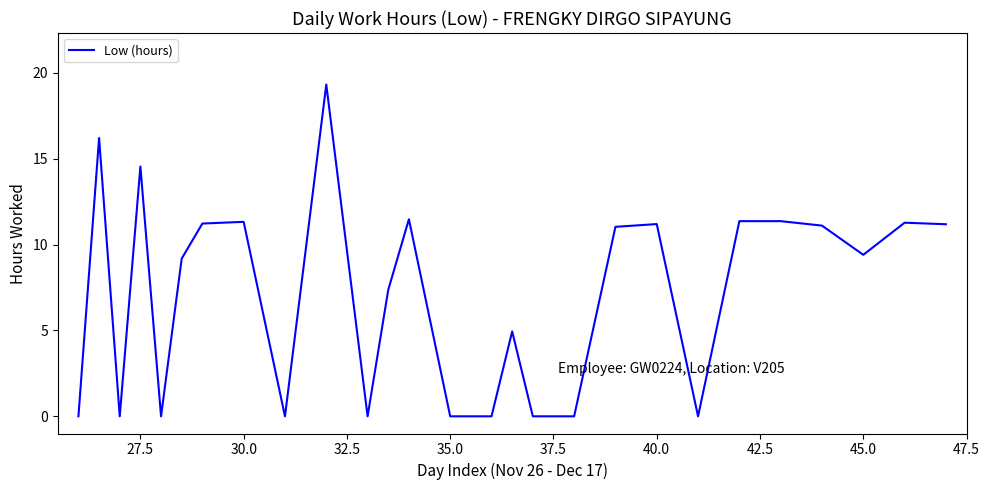

Is this an area chart (filled region under the line)?

No